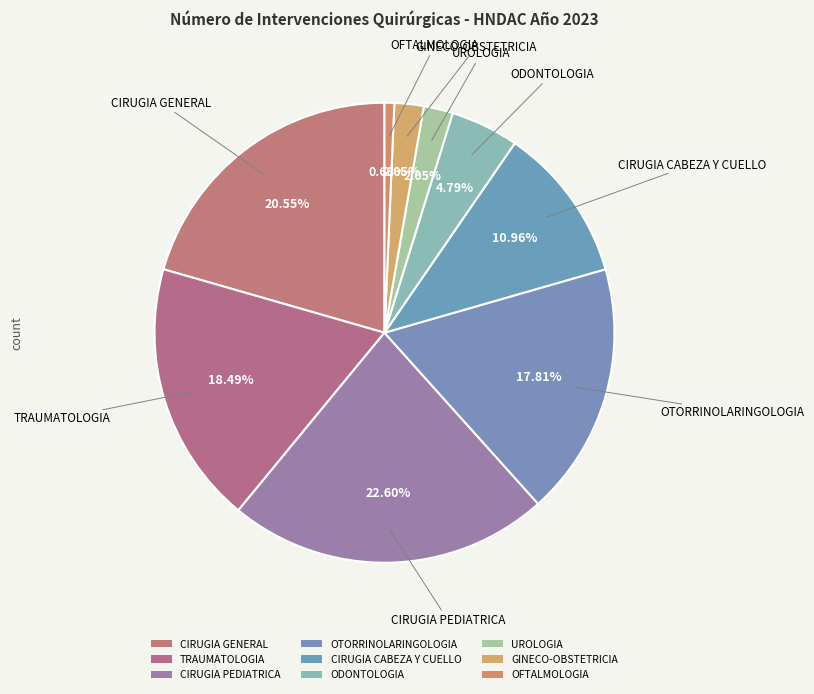

Count the number of slices in the pie.

9